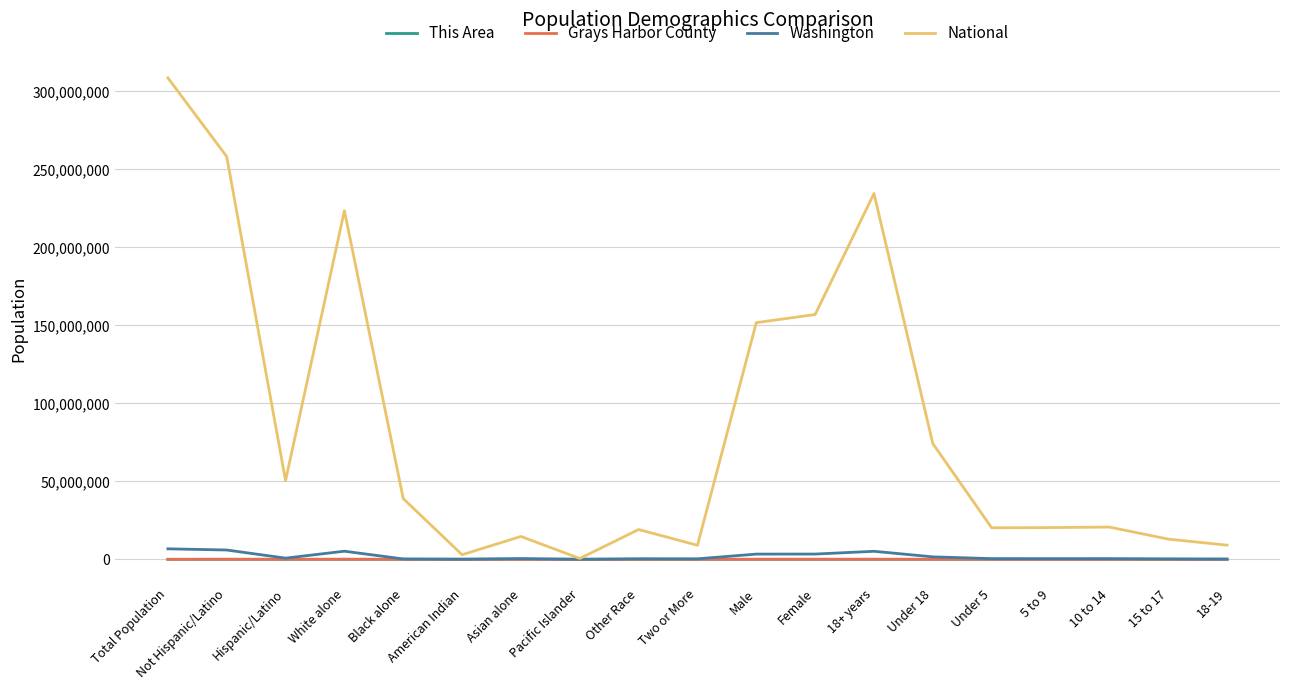

What is the sum of all This Area values?

15618